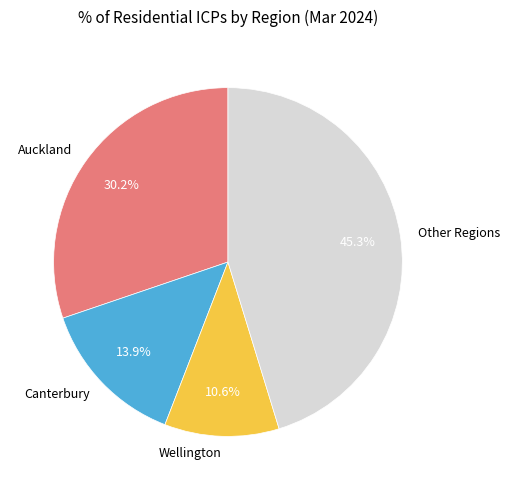

Which category has the biggest portion of the pie?

Other Regions